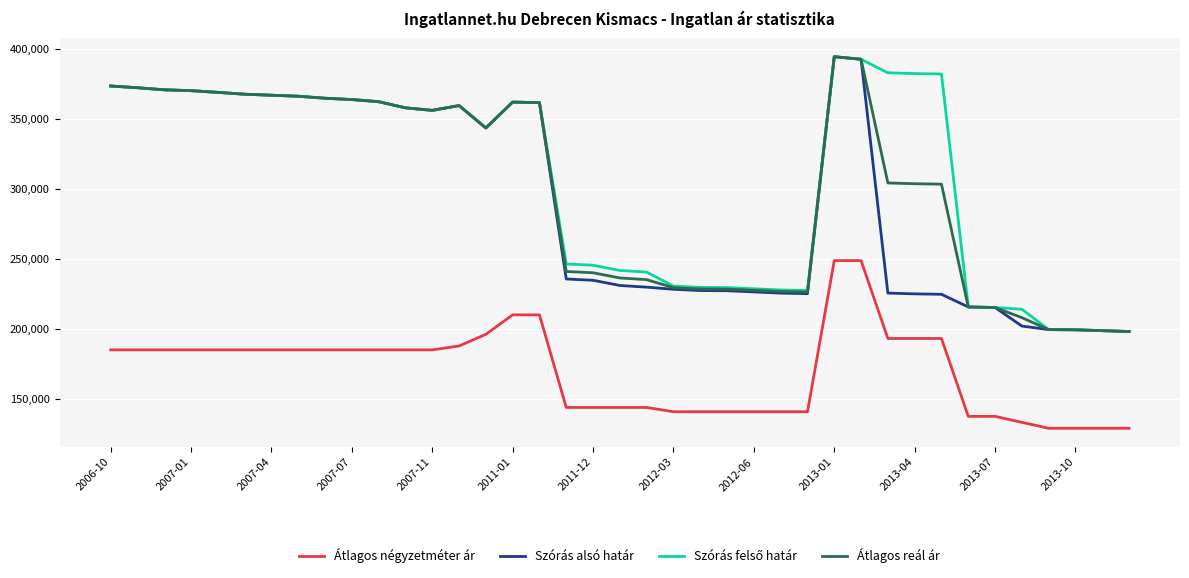

What is the greatest value displayed?

394390